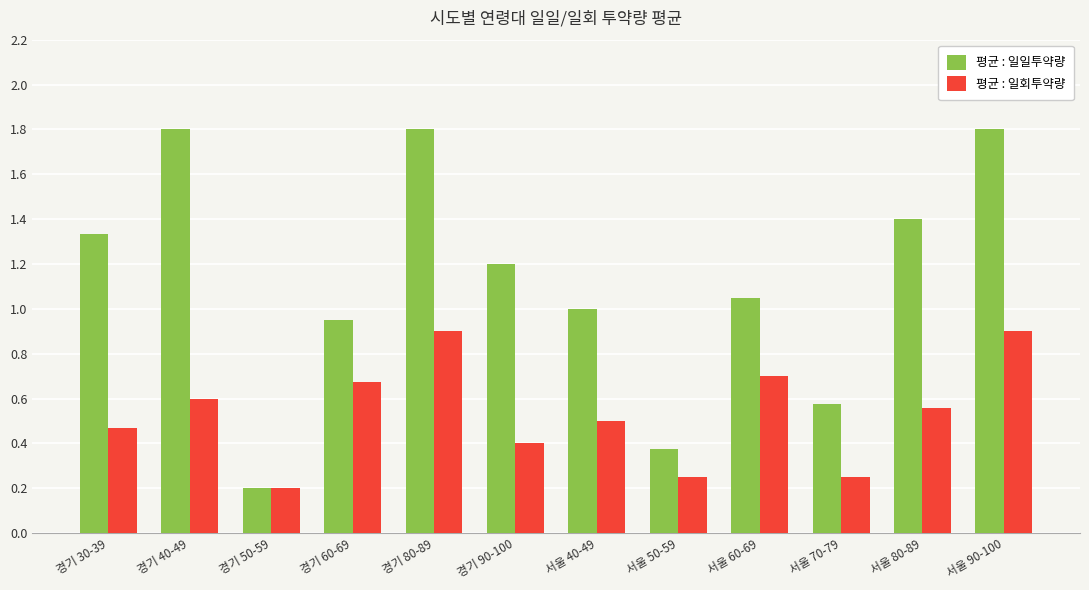

At which label does 평균 : 일일투약량 first exceed 1?

경기 30-39